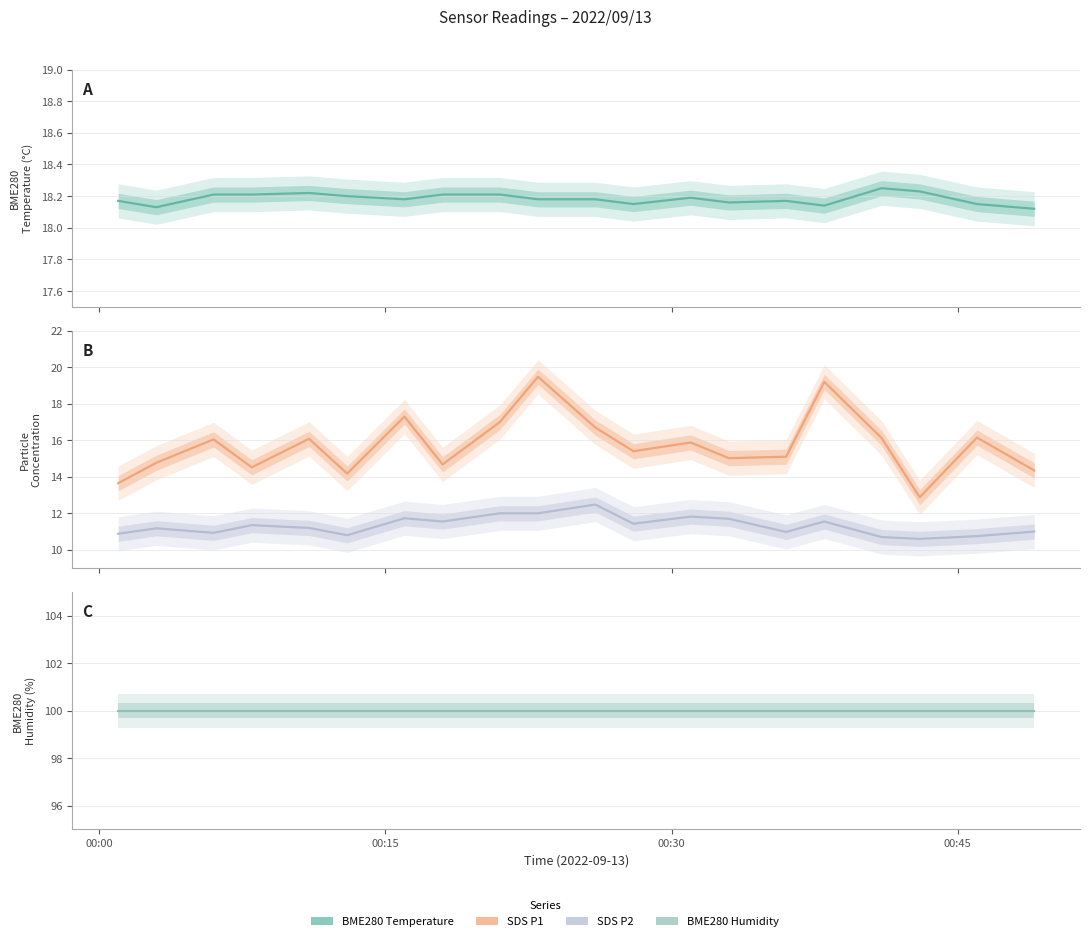

What is the value of the SDS_P2 point at the 20th from the left?

11.0